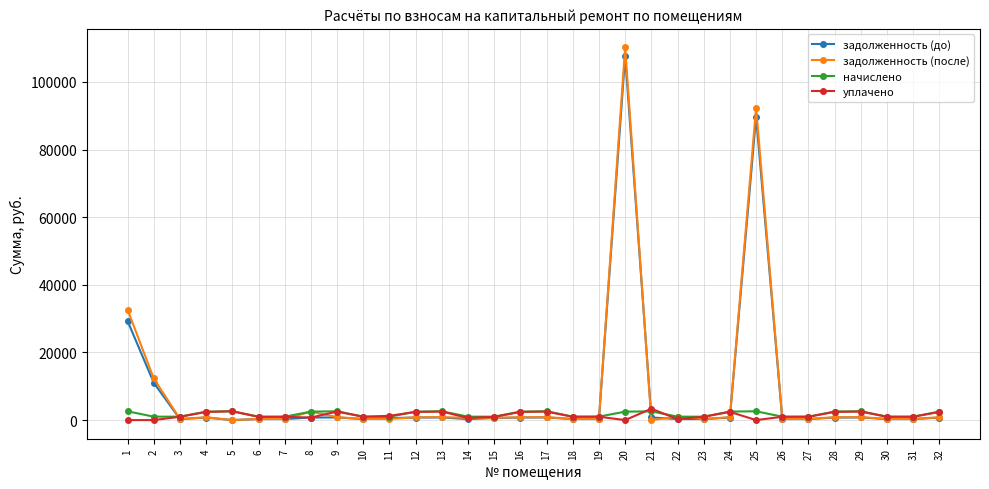

What is the total value across all series at 2?

24334.9